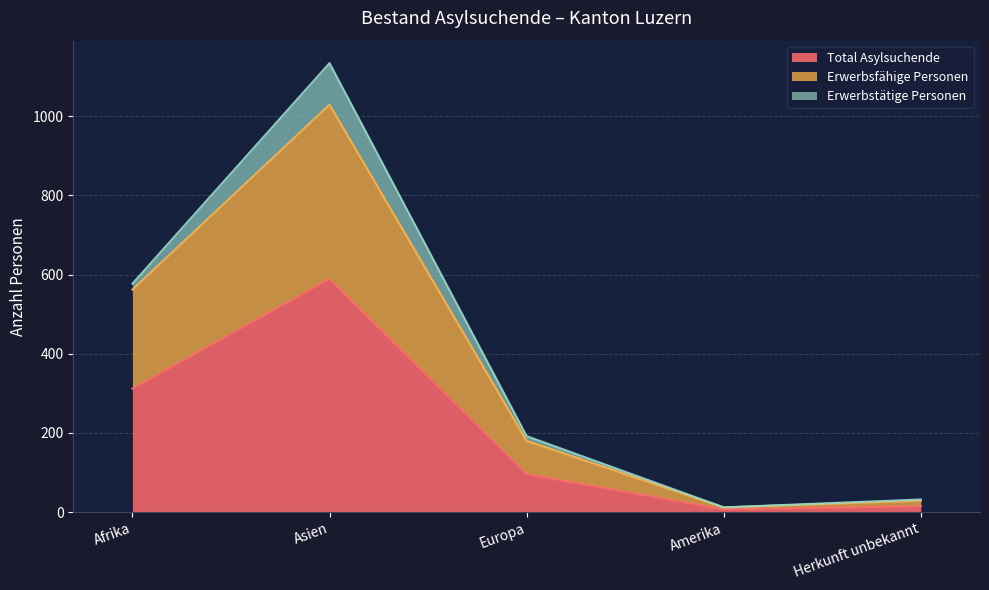

True or false: Total Asylsuchende and Erwerbsfähige Personen intersect in this chart.

False